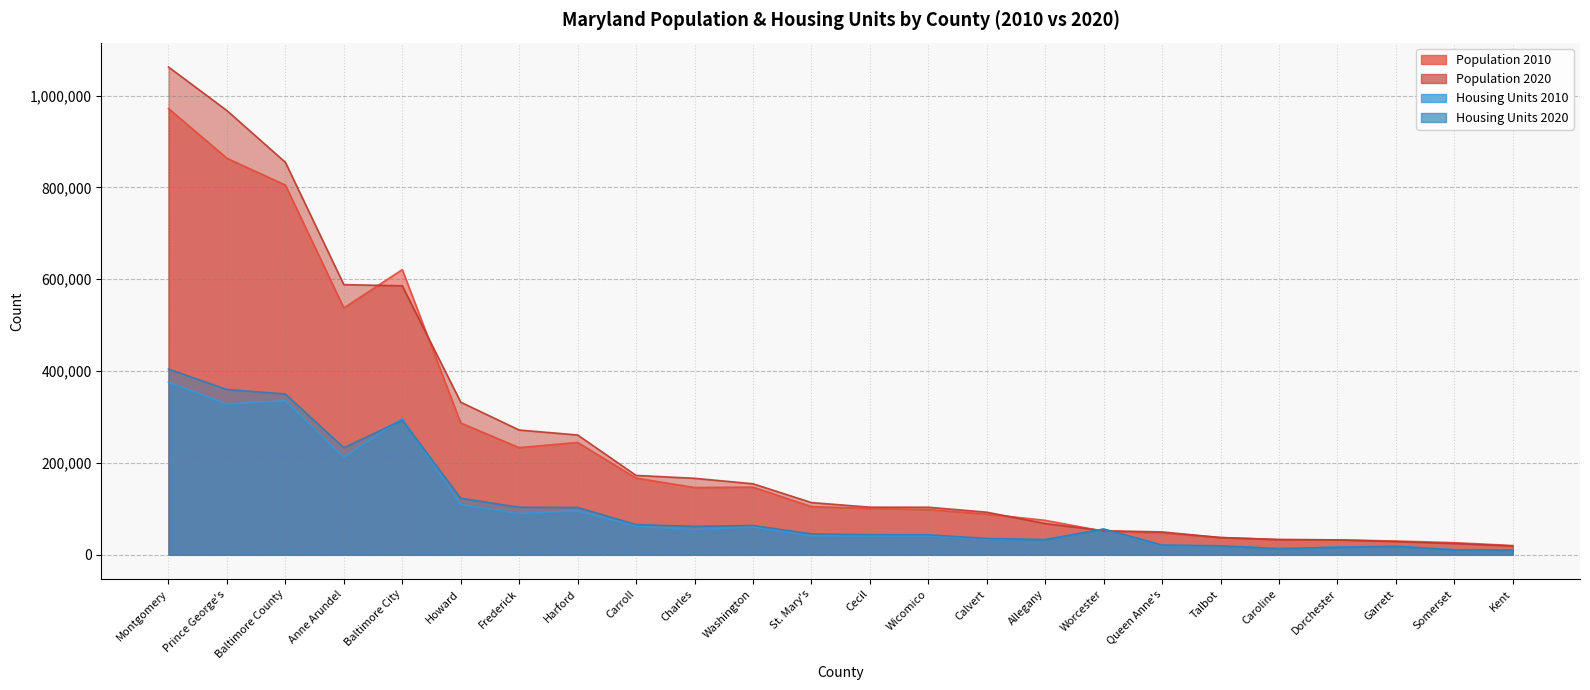

Which series has the largest total across all categories?

Population 2020